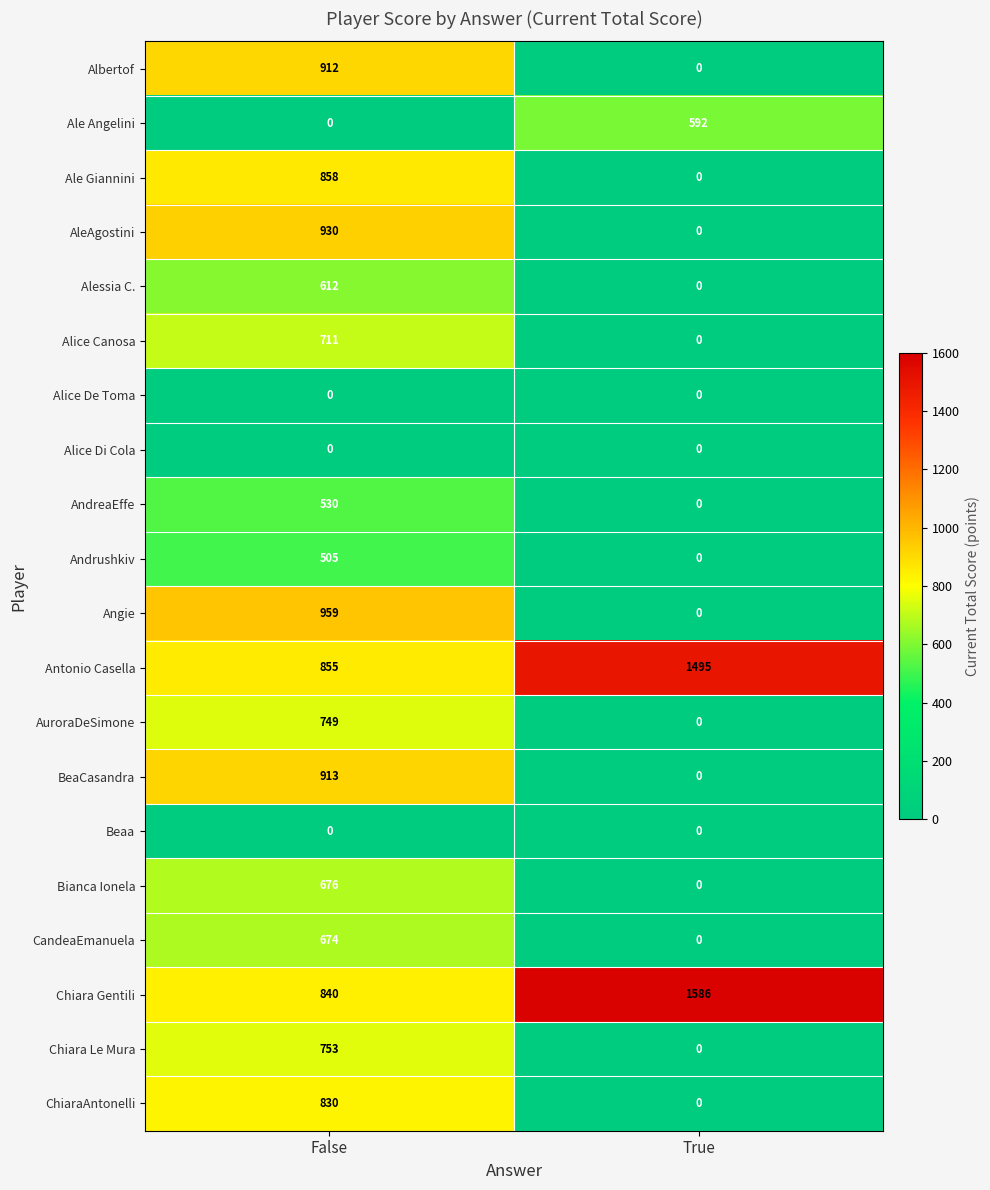

The value of Bianca Ionela at True is -449. True or false?

False